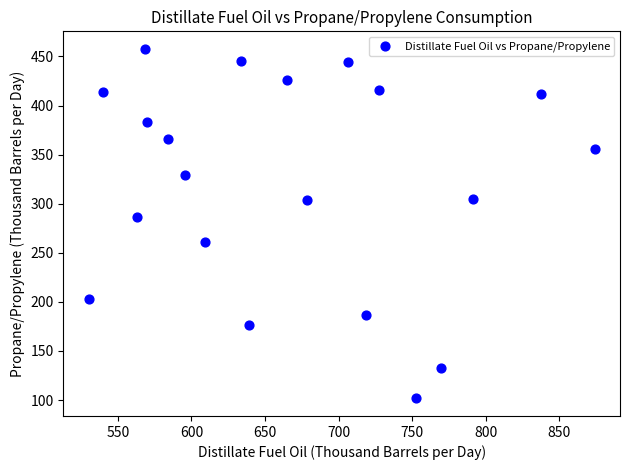

What is the range of X values (max minus min)?

343.9